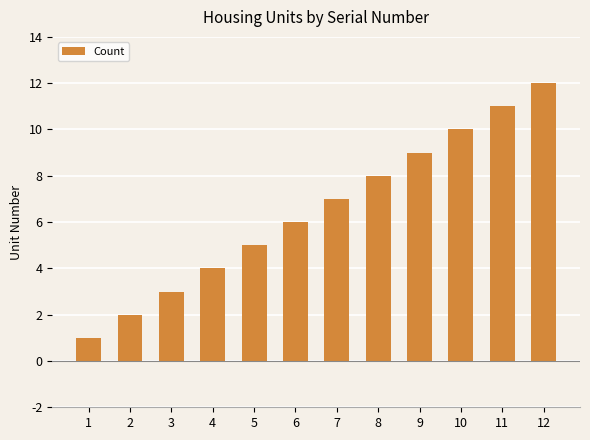

Reading left to right, transcribe all the data shown in this chart.

1	2	3	4	5	6	7	8	9	10	11	12